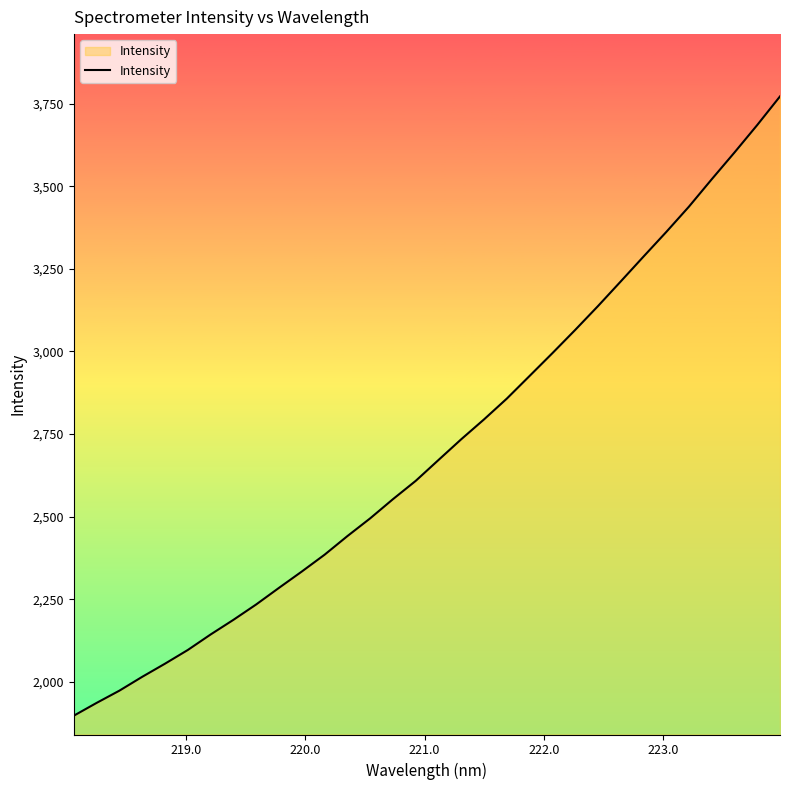

What is the maximum value shown in the chart?

3772.2